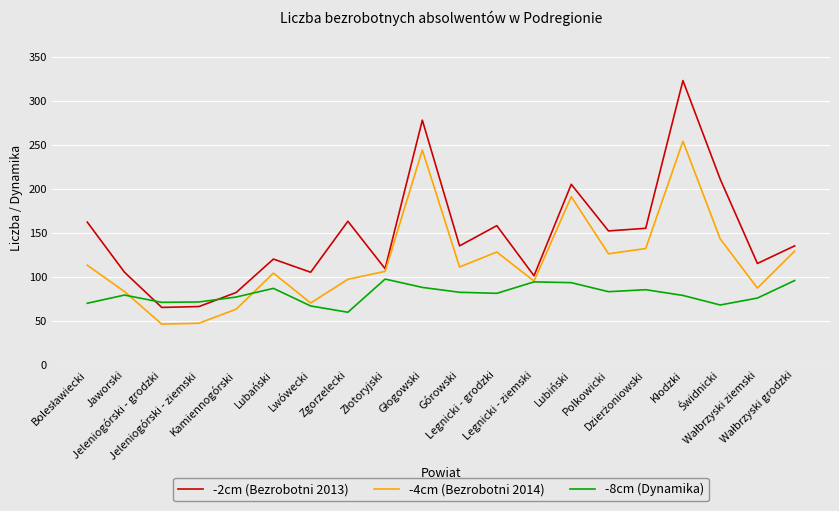

Does the chart have visible grid lines?

Yes